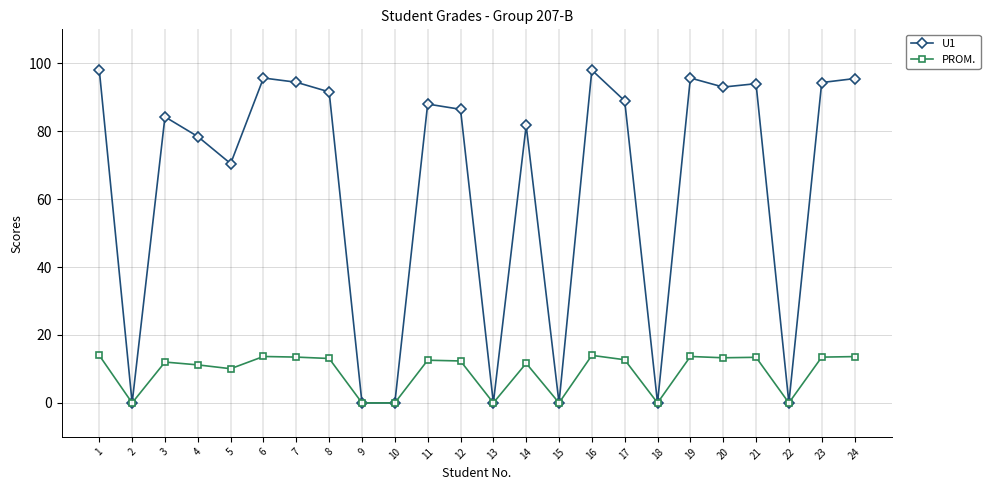

What is the maximum value for PROM.?

14.0